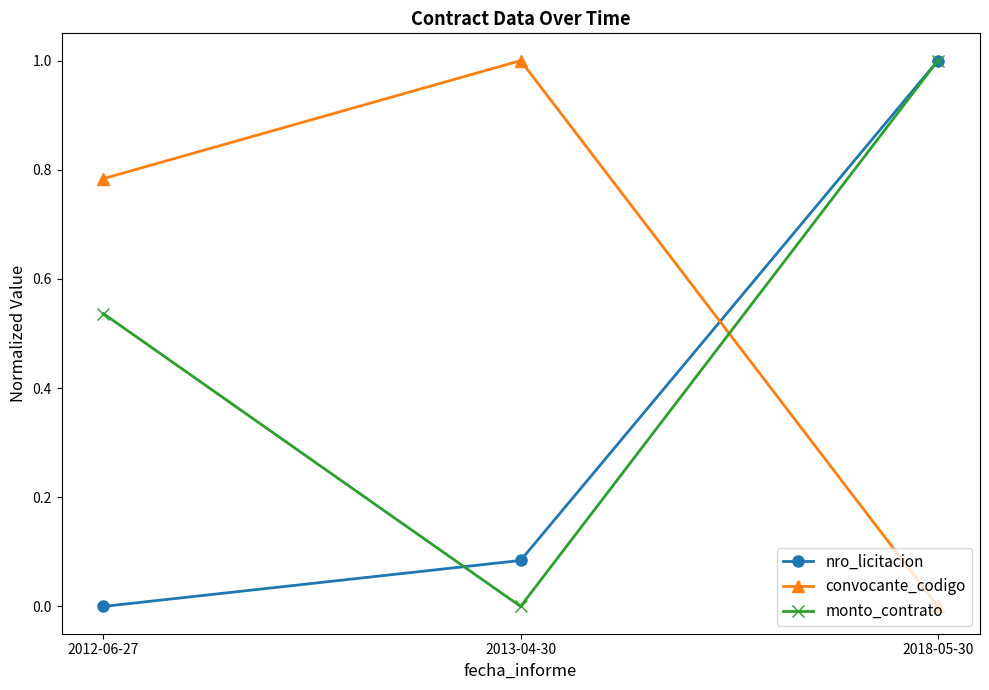

Rank the series at 2013-04-30 from lowest to highest value.

monto_contrato, nro_licitacion, convocante_codigo